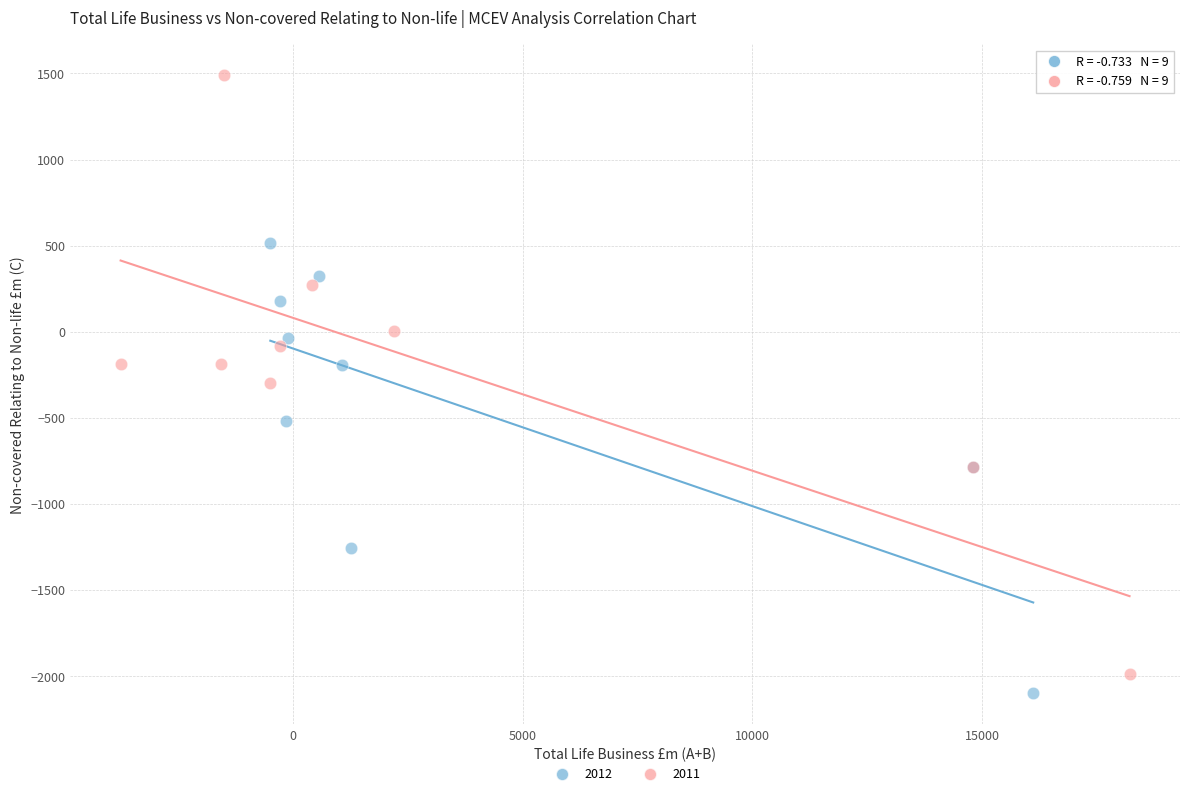

Which series has the largest Y range (max minus min)?

2011